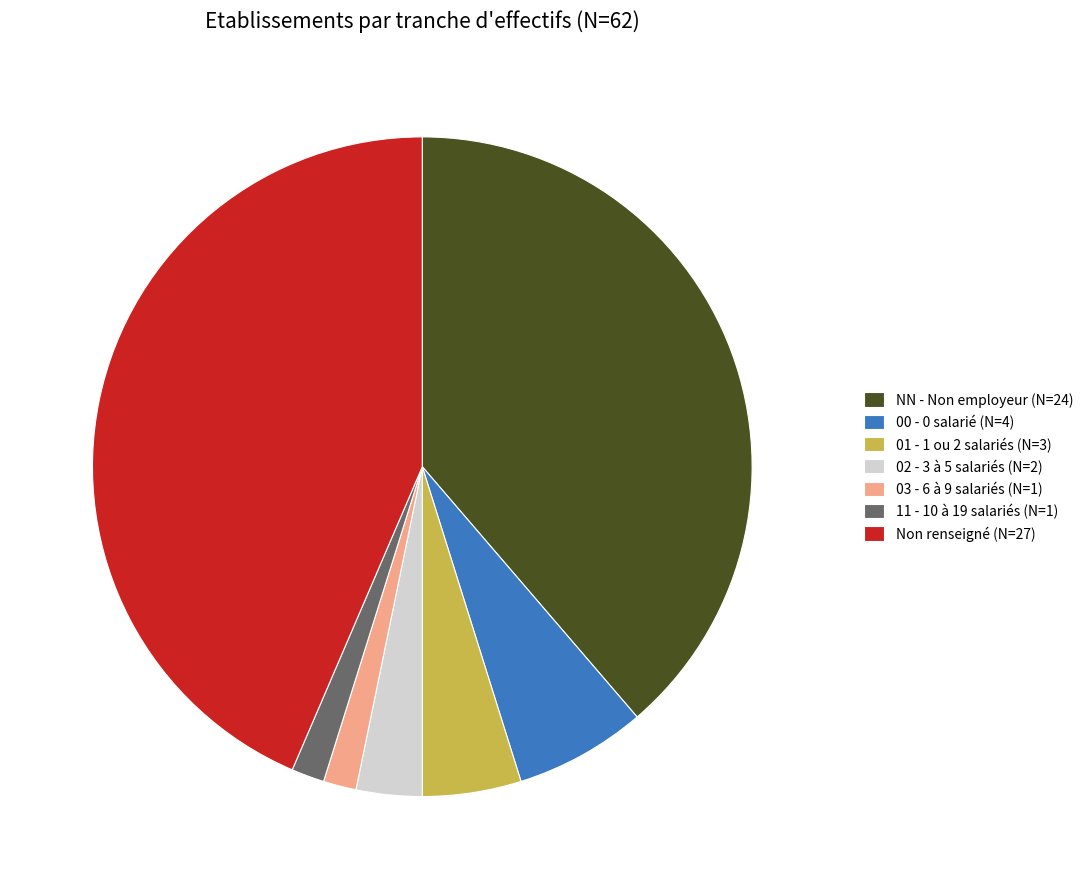

The NN - Non employeur (N=24) slice represents 39% of the pie. True or false?

True